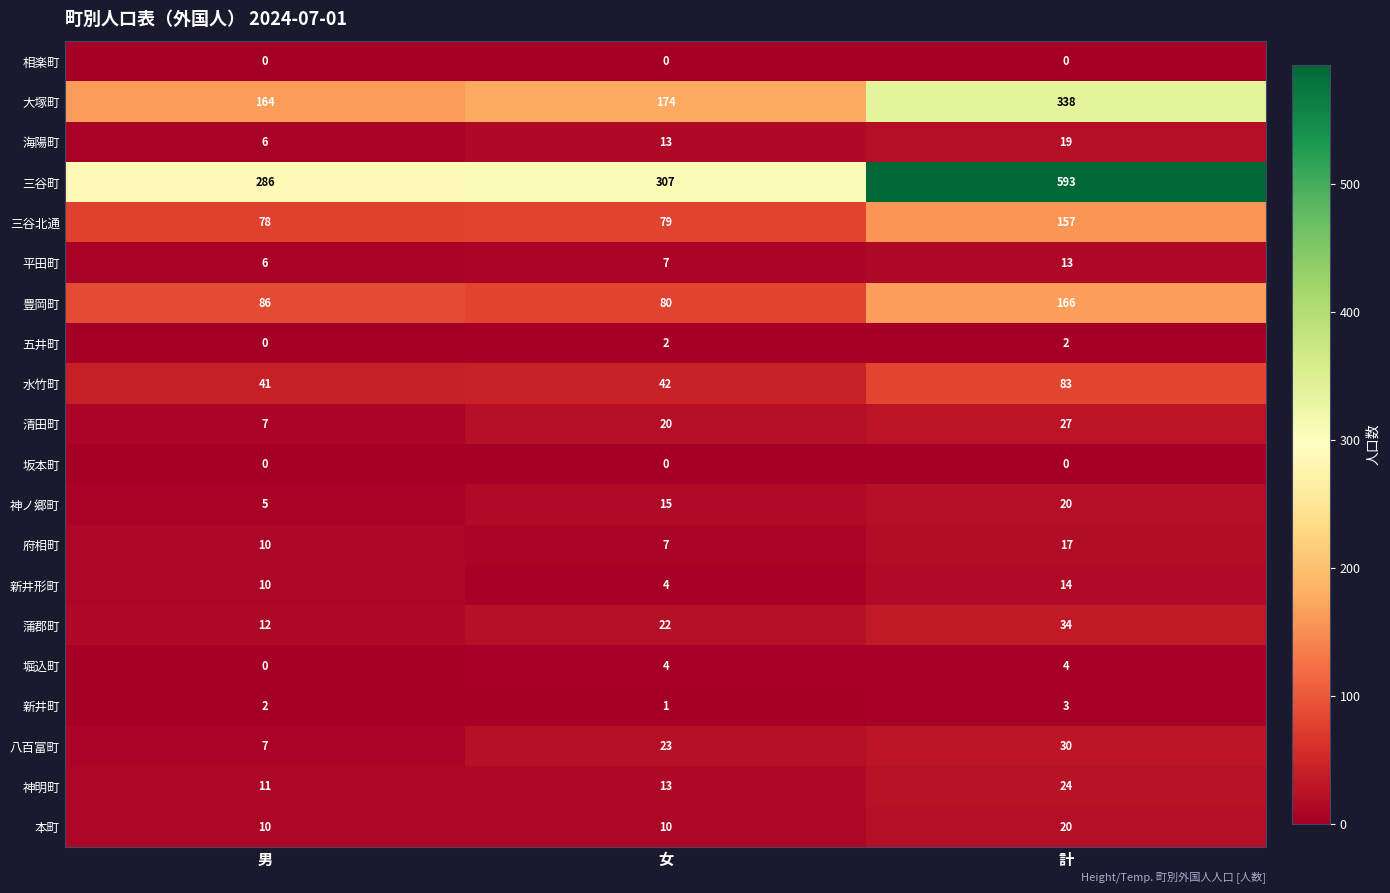

What is the difference between the maximum and minimum values in the 蒲郡町 series?

22